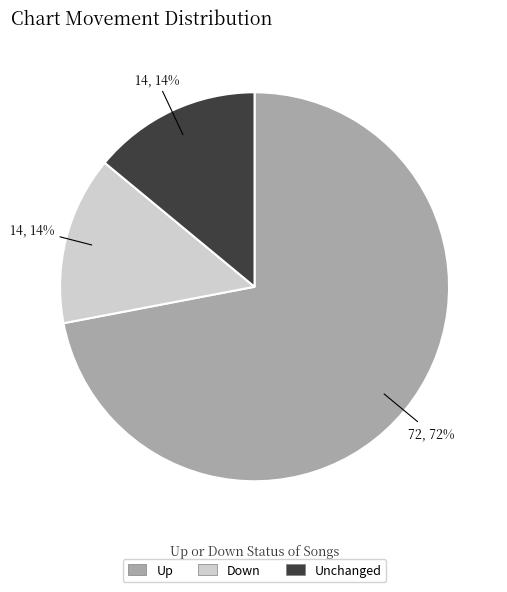

How many segments does this pie chart have?

3